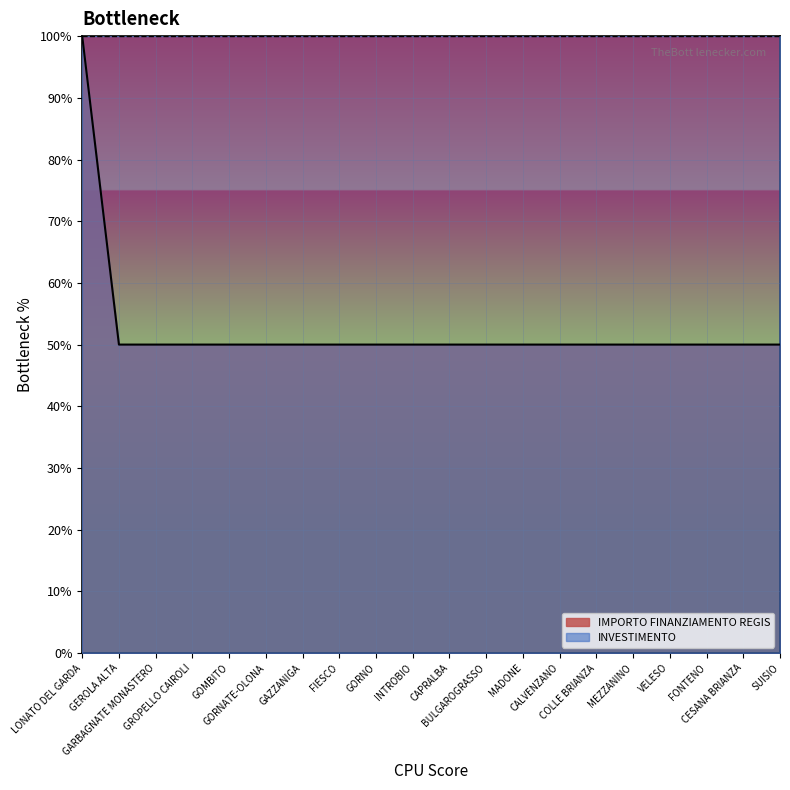

Which category has the highest value across all series?

LONATO DEL GARDA